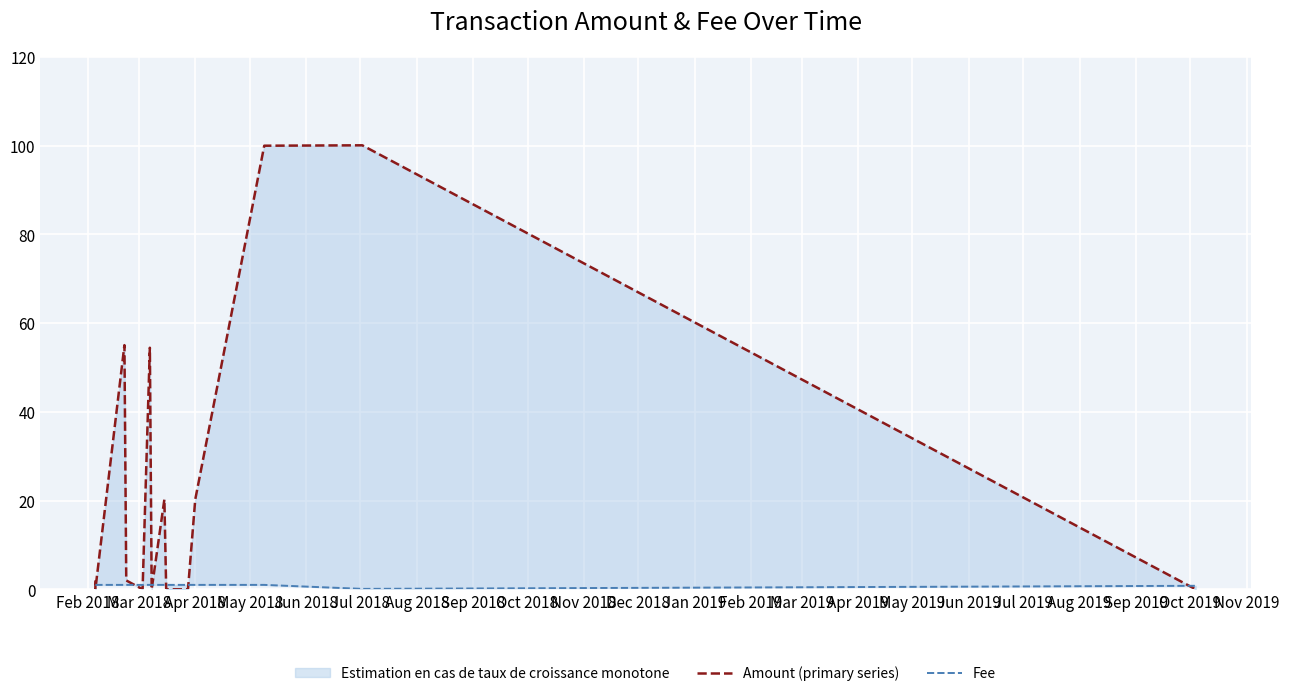

True or false: Amount (primary series) has more than 1 points higher than both neighbors.

True